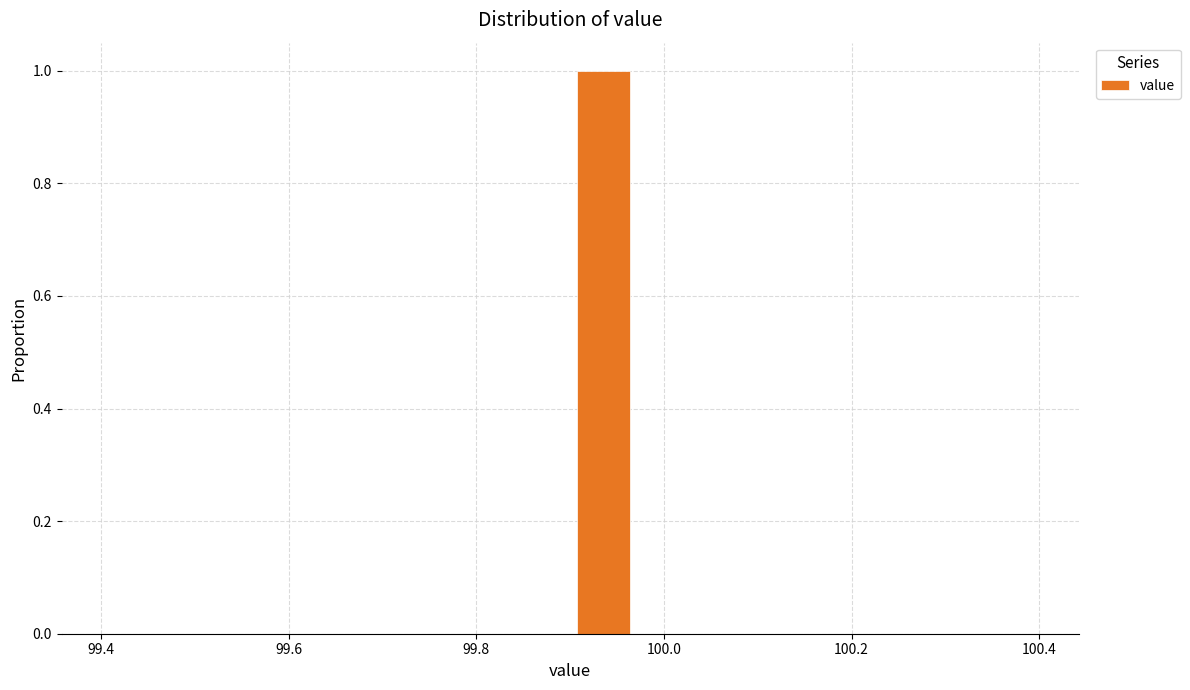

Read against the x-axis, roughly where is the centre of the tallest bar?

99.94